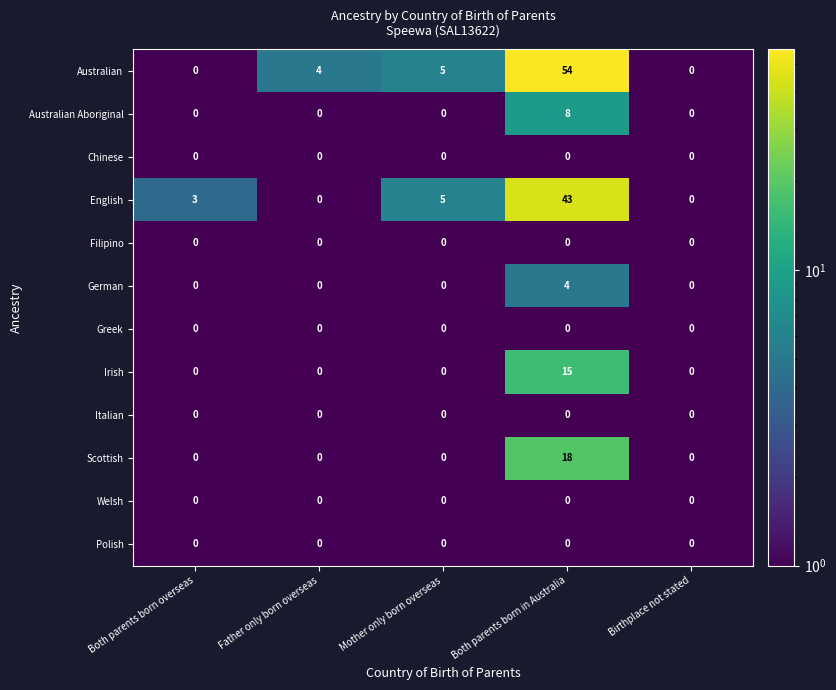

Which series has the widest spread of values?

Australian